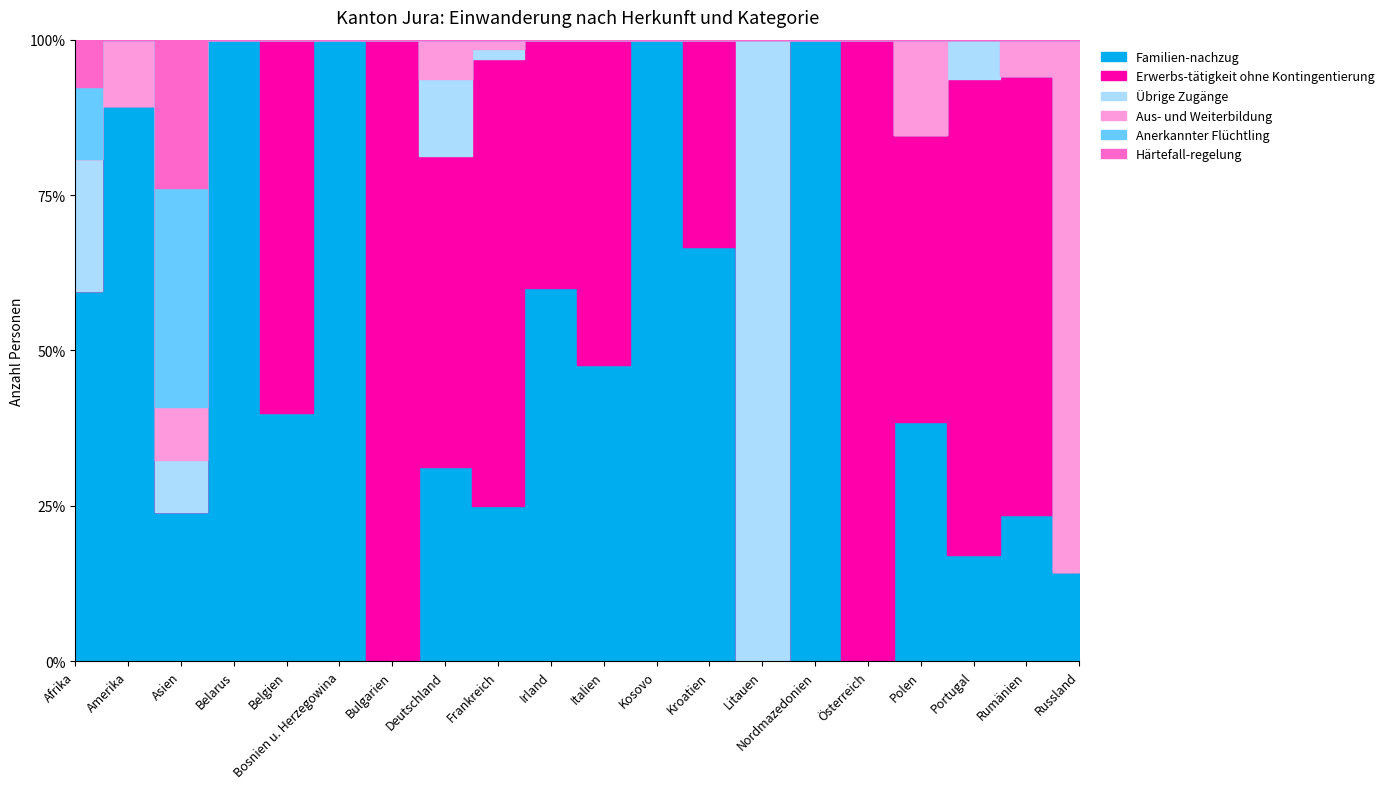

Reading left to right, what are all the values shown in this chart?

Familien-nachzug: Afrika=31	Amerika=25	Asien=17	Belarus=2	Belgien=2	Bosnien u. Herzegowina=1	Bulgarien=0	Deutschland=5	Frankreich=48	Irland=3	Italien=20	Kosovo=11	Kroatien=4	Litauen=0	Nordmazedonien=3	Österreich=0	Polen=5	Portugal=8	Rumänien=4	Russland=1
Erwerbs-tätigkeit ohne Kontingentierung: Afrika=0	Amerika=0	Asien=0	Belarus=0	Belgien=3	Bosnien u. Herzegowina=0	Bulgarien=1	Deutschland=8	Frankreich=138	Irland=2	Italien=22	Kosovo=0	Kroatien=2	Litauen=0	Nordmazedonien=0	Österreich=1	Polen=6	Portugal=36	Rumänien=12	Russland=0
Übrige Zugänge: Afrika=11	Amerika=0	Asien=6	Belarus=0	Belgien=0	Bosnien u. Herzegowina=0	Bulgarien=0	Deutschland=2	Frankreich=3	Irland=0	Italien=0	Kosovo=0	Kroatien=0	Litauen=1	Nordmazedonien=0	Österreich=0	Polen=0	Portugal=3	Rumänien=0	Russland=0
Aus- und Weiterbildung: Afrika=0	Amerika=3	Asien=6	Belarus=0	Belgien=0	Bosnien u. Herzegowina=0	Bulgarien=0	Deutschland=1	Frankreich=3	Irland=0	Italien=0	Kosovo=0	Kroatien=0	Litauen=0	Nordmazedonien=0	Österreich=0	Polen=2	Portugal=0	Rumänien=1	Russland=6
Anerkannter Flüchtling: Afrika=6	Amerika=0	Asien=25	Belarus=0	Belgien=0	Bosnien u. Herzegowina=0	Bulgarien=0	Deutschland=0	Frankreich=0	Irland=0	Italien=0	Kosovo=0	Kroatien=0	Litauen=0	Nordmazedonien=0	Österreich=0	Polen=0	Portugal=0	Rumänien=0	Russland=0
Härtefall-regelung: Afrika=4	Amerika=0	Asien=17	Belarus=0	Belgien=0	Bosnien u. Herzegowina=0	Bulgarien=0	Deutschland=0	Frankreich=0	Irland=0	Italien=0	Kosovo=0	Kroatien=0	Litauen=0	Nordmazedonien=0	Österreich=0	Polen=0	Portugal=0	Rumänien=0	Russland=0